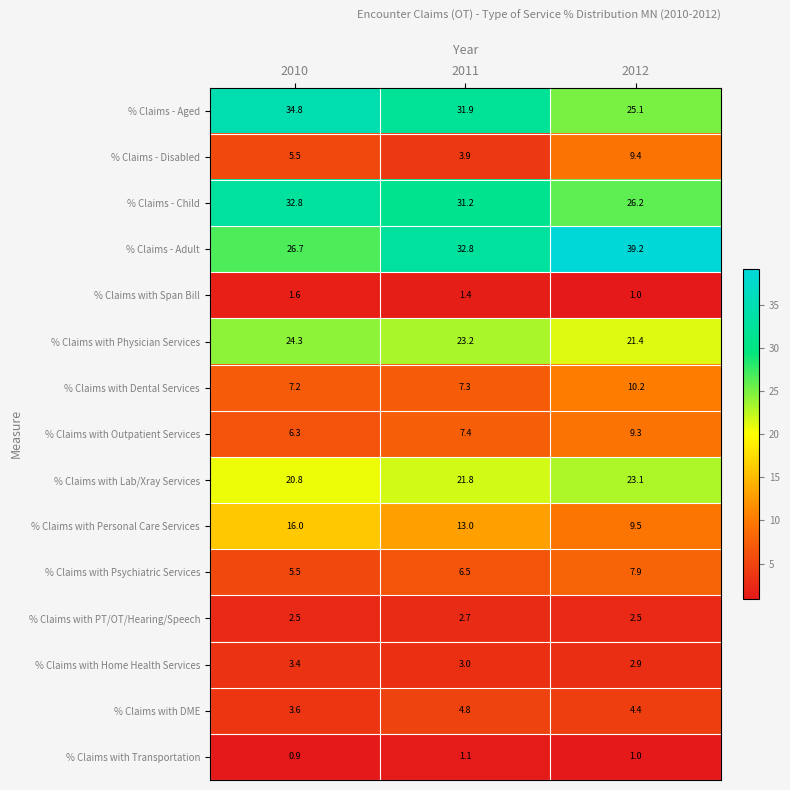

Is it true that % Claims with Dental Services equals 7.2 at 2010?

True